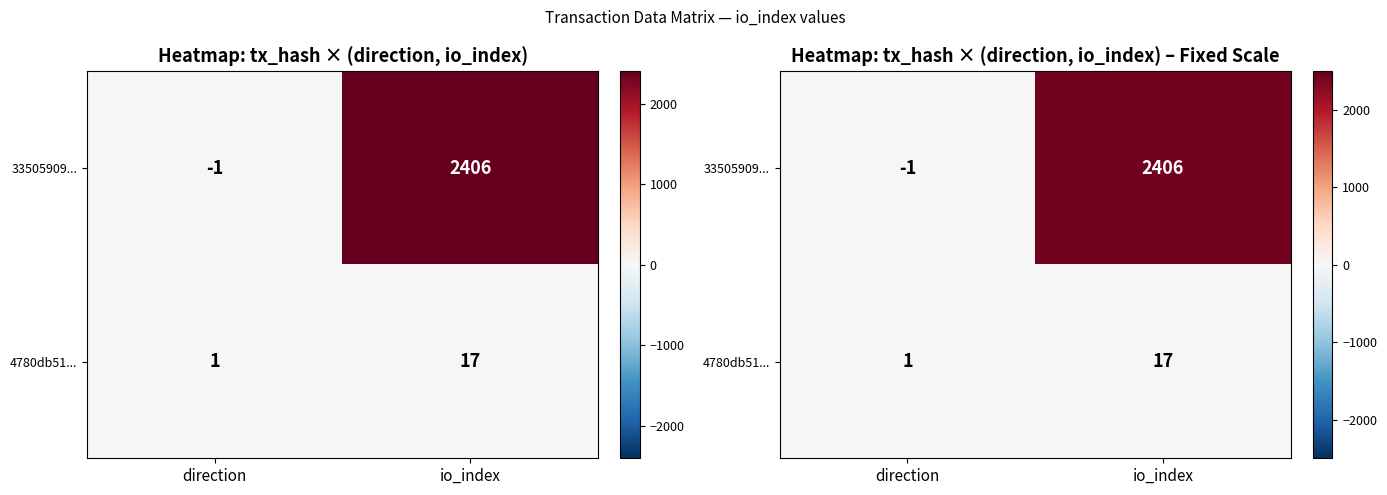

List the labels in order of 4780db51... value, smallest first.

direction, io_index